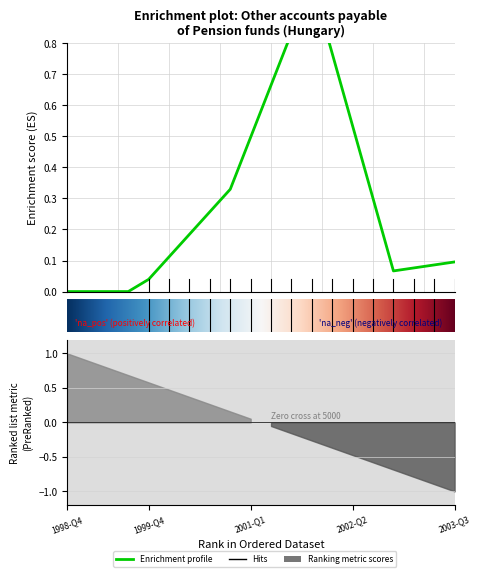

What is the sum of the values at 2000-Q2 and 1998-Q4?

0.2